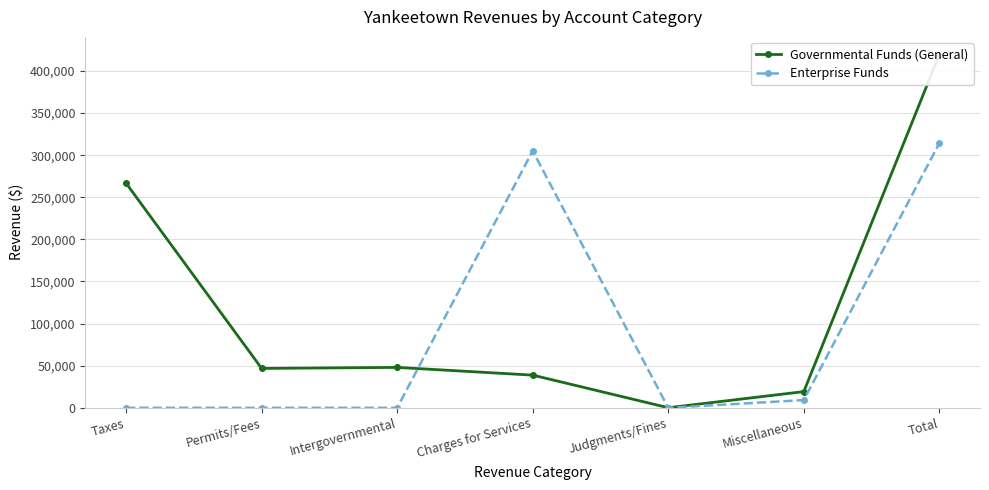

What is the difference between the maximum and minimum values in the Enterprise Funds series?

314213